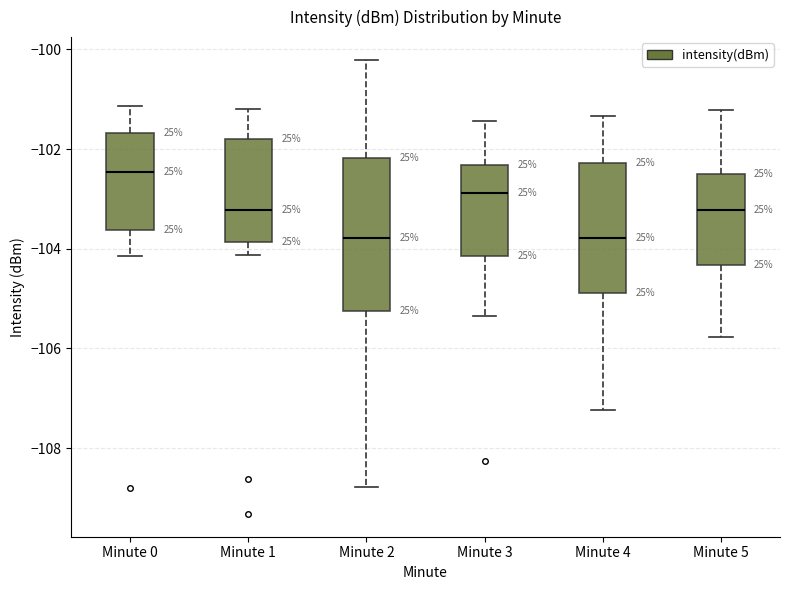

Where does the upper whisker of the box for Minute 5 end on the y-axis? The values are not printed on the chart, so give them approximately, as read against the axis.

-101.2